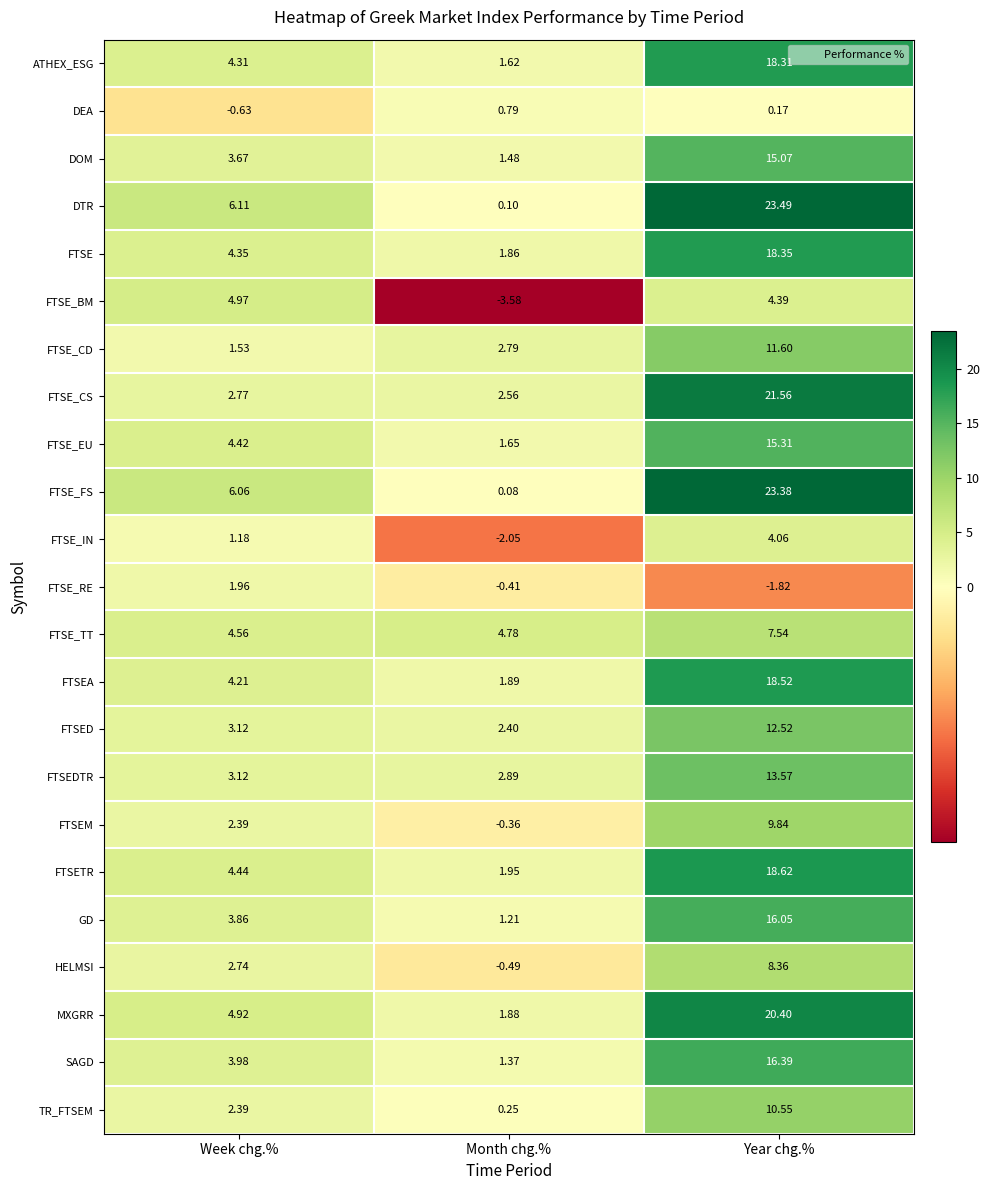

At which category does the chart reach its peak across all series?

Year chg.%